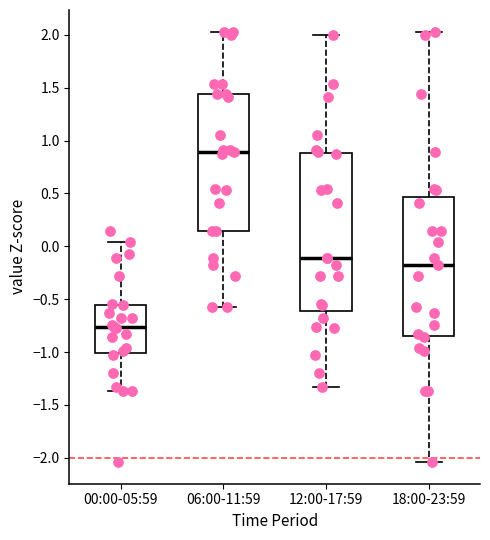

Where does the median line of the box for 18:00-23:59 sit on the y-axis? The values are not printed on the chart, so give them approximately, as read against the axis.

-0.20